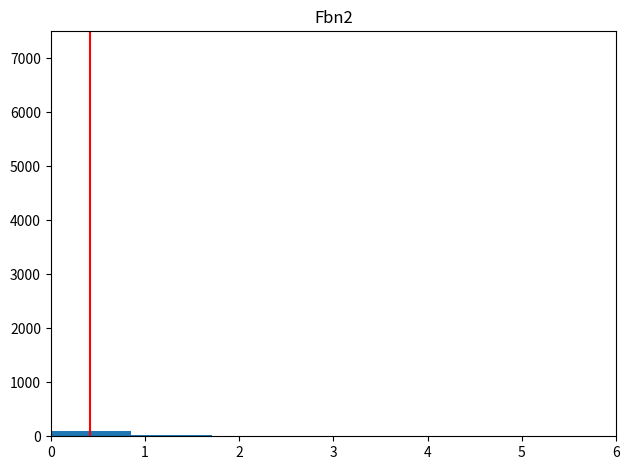

How tall is the bar that spans 0.0 to 0.9 on the x-axis? Neither the bar edges nor the heights are printed on the chart, so give them approximately, as read against the axes.

100